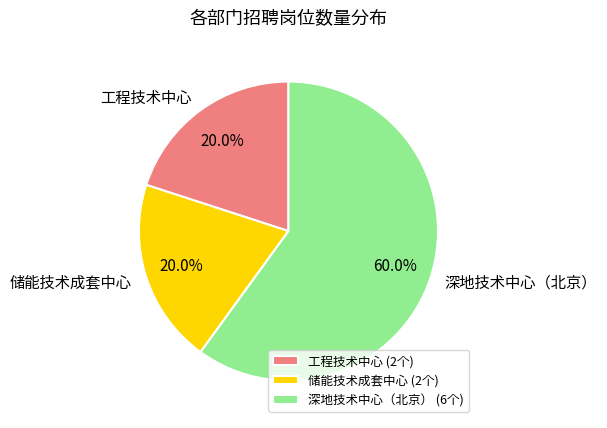

Count the number of slices in the pie.

3